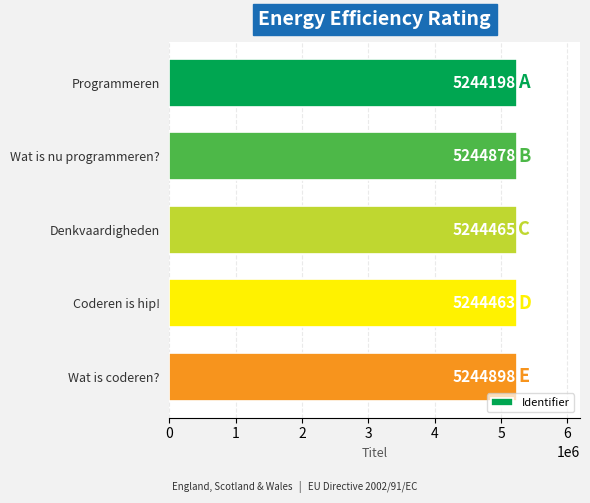

What is the greatest value displayed?

5244898